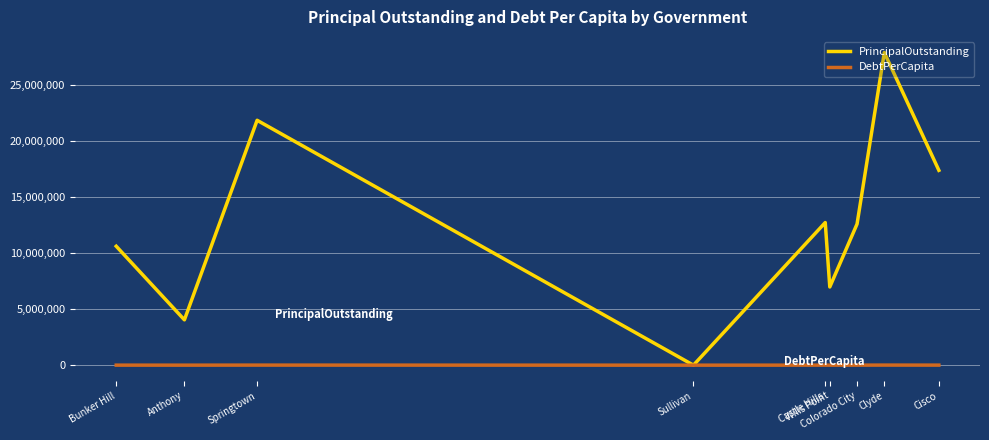

Which series has the largest total across all categories?

PrincipalOutstanding